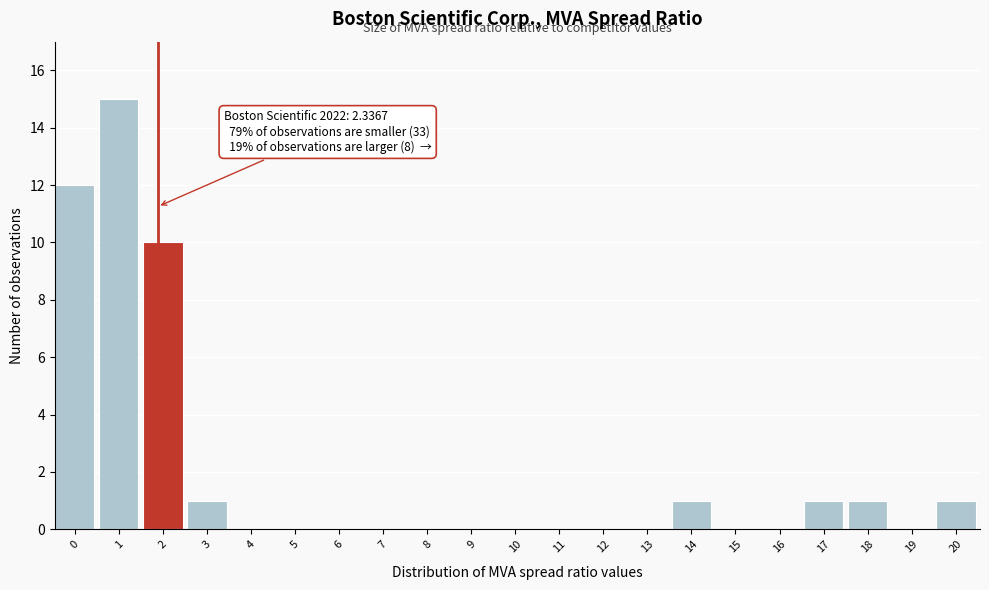

Reading right to left, list all the values displayed in this chart.

20=1	19=0	18=1	17=1	16=0	15=0	14=1	13=0	12=0	11=0	10=0	9=0	8=0	7=0	6=0	5=0	4=0	3=1	2=10	1=15	0=12